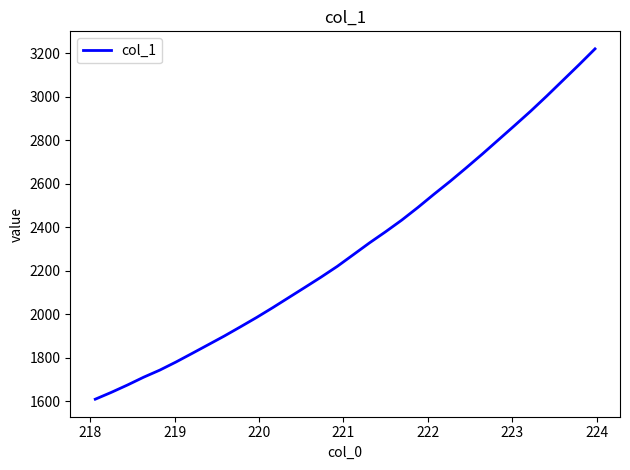

What is the difference between the maximum and minimum values?

1611.1